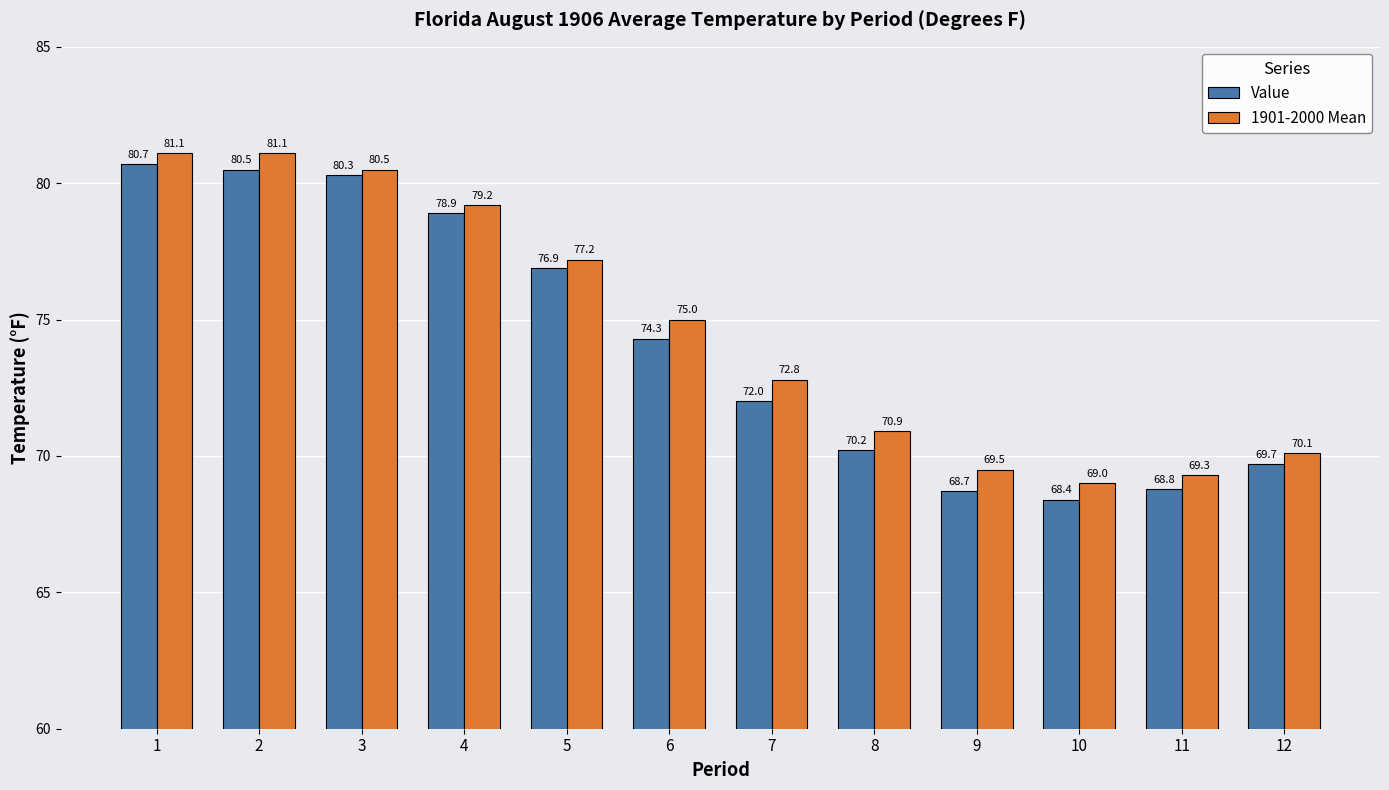

Which series has the largest total across all categories?

1901-2000 Mean